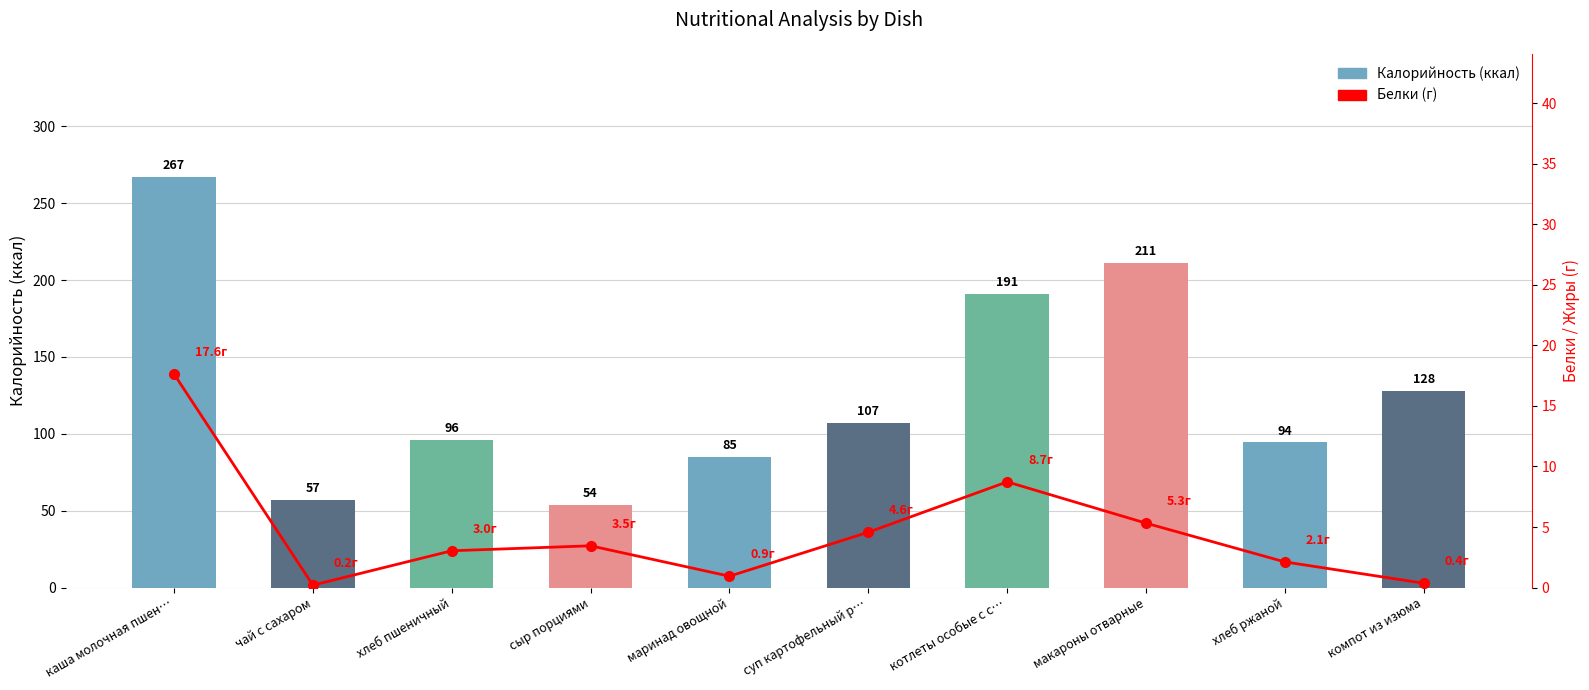

Reading left to right, what are all the values shown in this chart?

Калорийность: каша молочная пшен…=267.0	чай с сахаром=57.0	хлеб пшеничный=96.0	сыр порциями=54.0	маринад овощной=85.0	суп картофельный р…=107.0	котлеты особые с с…=191.0	макароны отварные=211.0	хлеб ржаной=94.5	компот из изюма=128.0
Белки: каша молочная пшен…=17.6	чай с сахаром=0.2	хлеб пшеничный=3.0	сыр порциями=3.5	маринад овощной=0.9	суп картофельный р…=4.6	котлеты особые с с…=8.7	макароны отварные=5.3	хлеб ржаной=2.1	компот из изюма=0.4